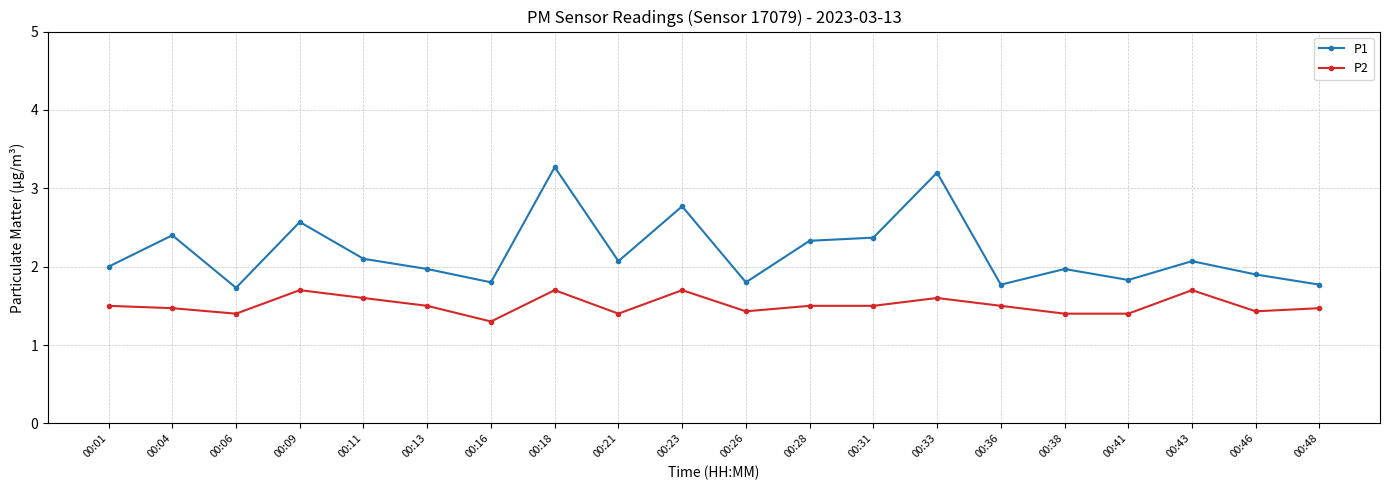

True or false: P2 has a value of 2.2 at 00:41.

False